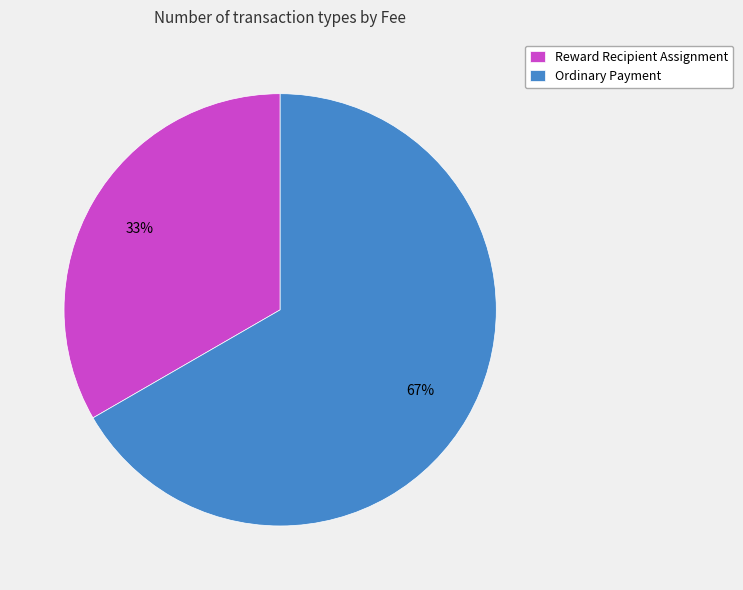

To the nearest percent, what is the average slice percentage?

50%